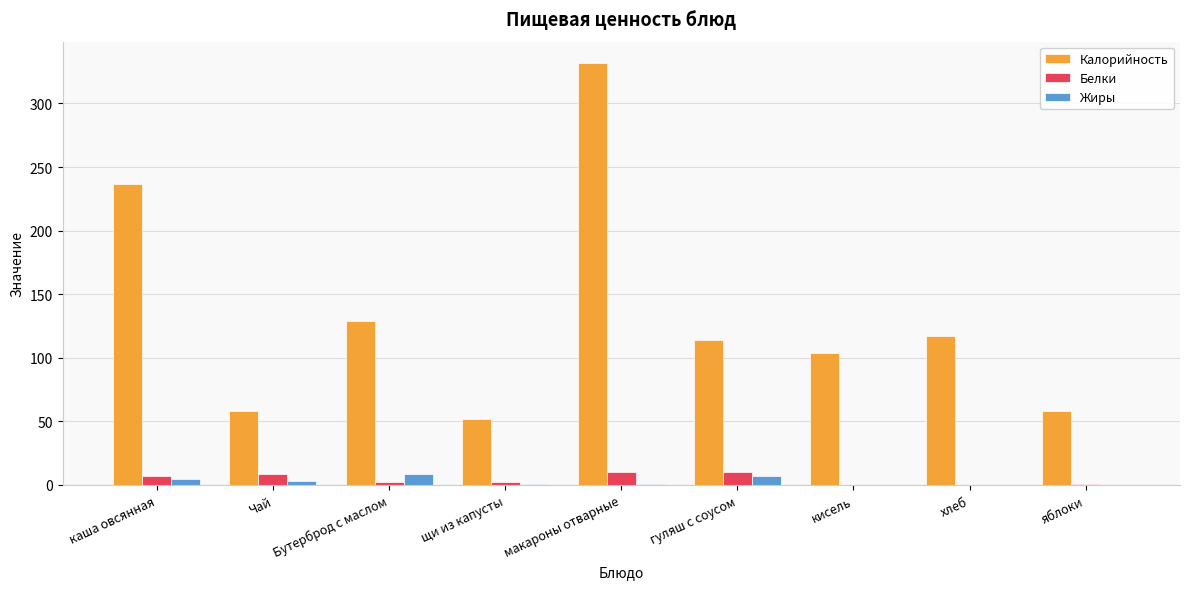

Which series changed the most between каша овсянная and хлеб?

Калорийность